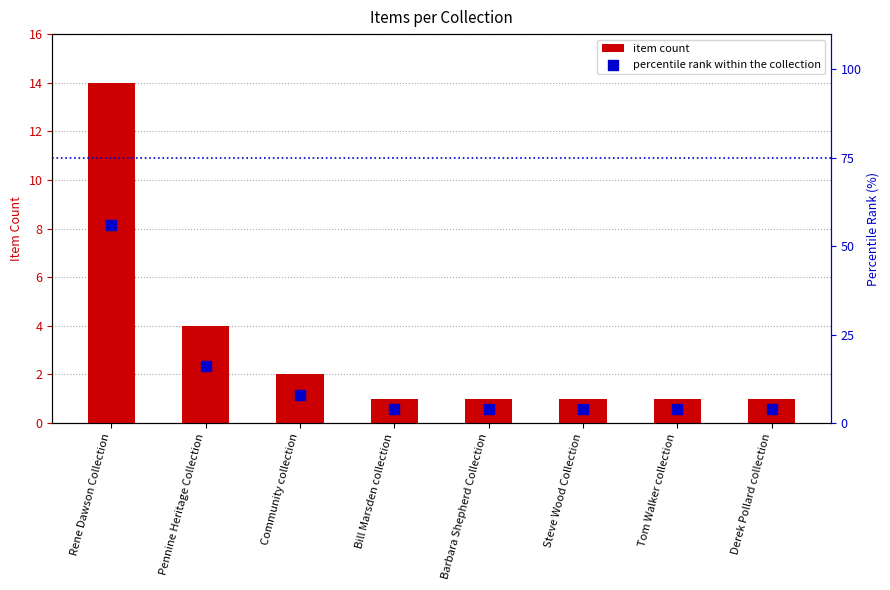

Which series has the largest Y range (max minus min)?

percentile rank within the collection